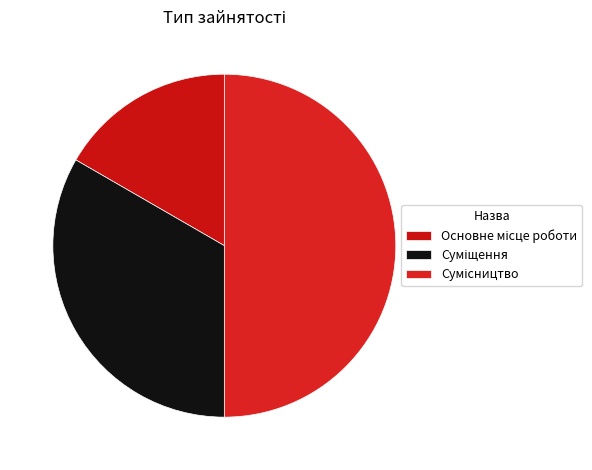

The Основне місце роботи slice represents 17% of the pie. True or false?

True